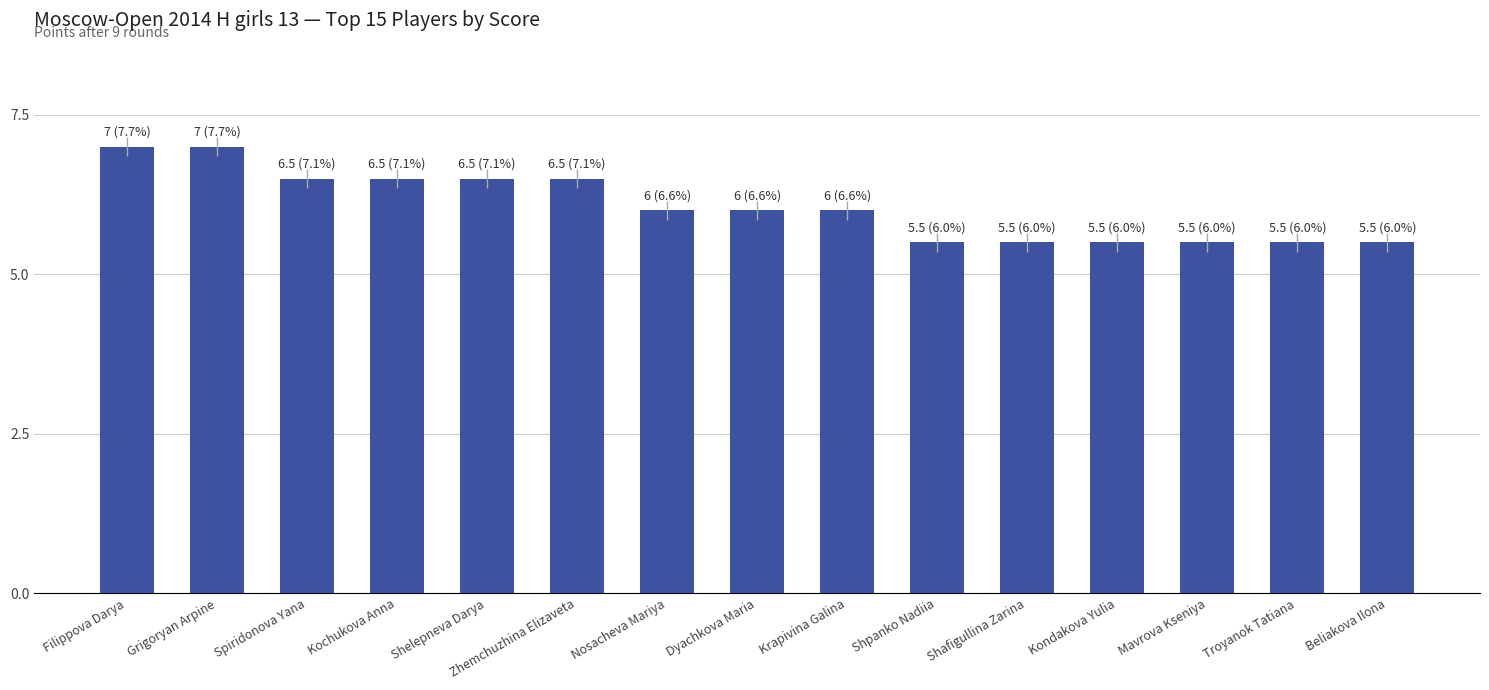

What is the difference between the maximum and second lowest values?

1.5